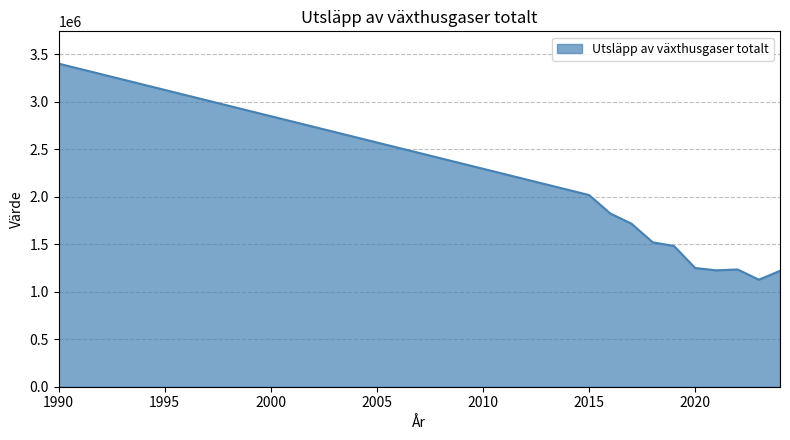

What is the difference between the maximum and minimum values?

2273400